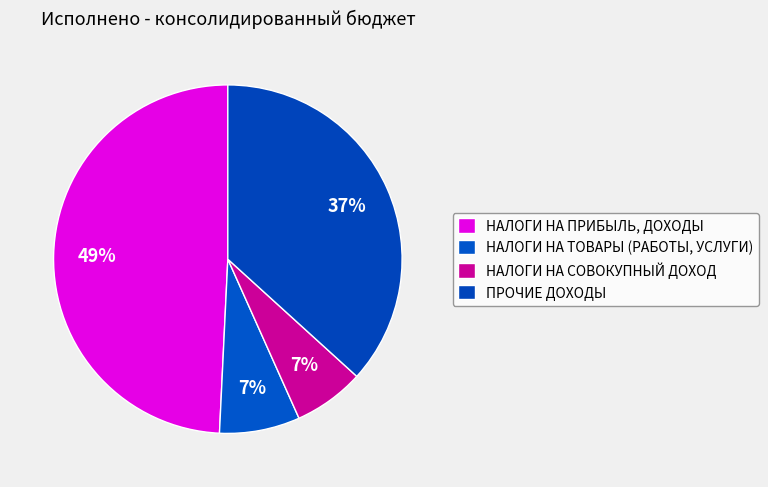

To the nearest percent, what portion does НАЛОГИ НА ТОВАРЫ (РАБОТЫ, УСЛУГИ) represent?

7%